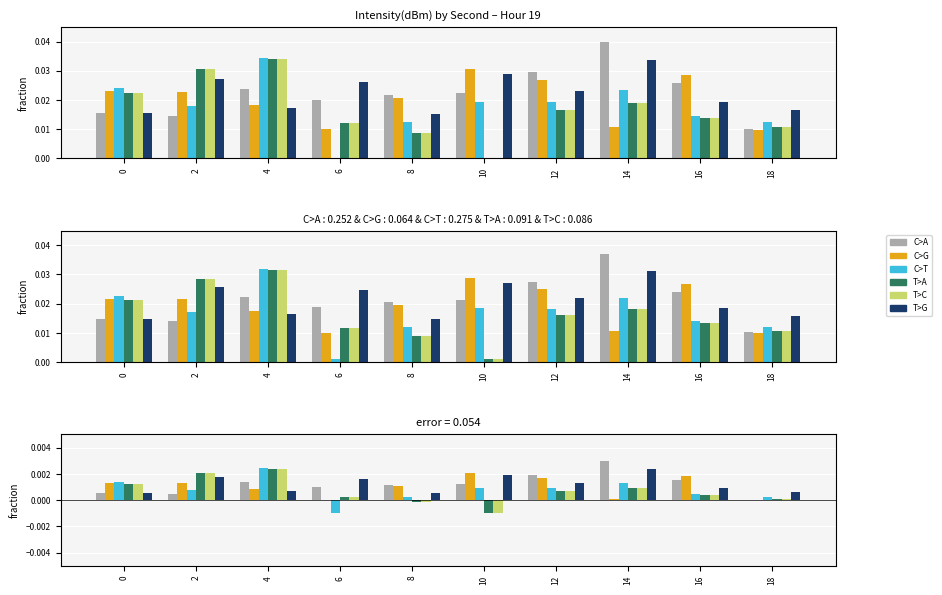

List the labels in order of T>A value, largest first.

4, 2, 0, 14, 12, 16, 6, 18, 8, 10